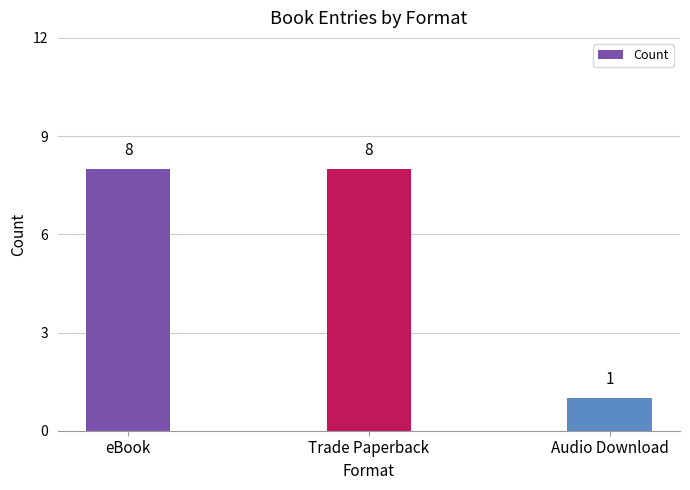

Reading left to right, list all the values displayed in this chart.

8	8	1